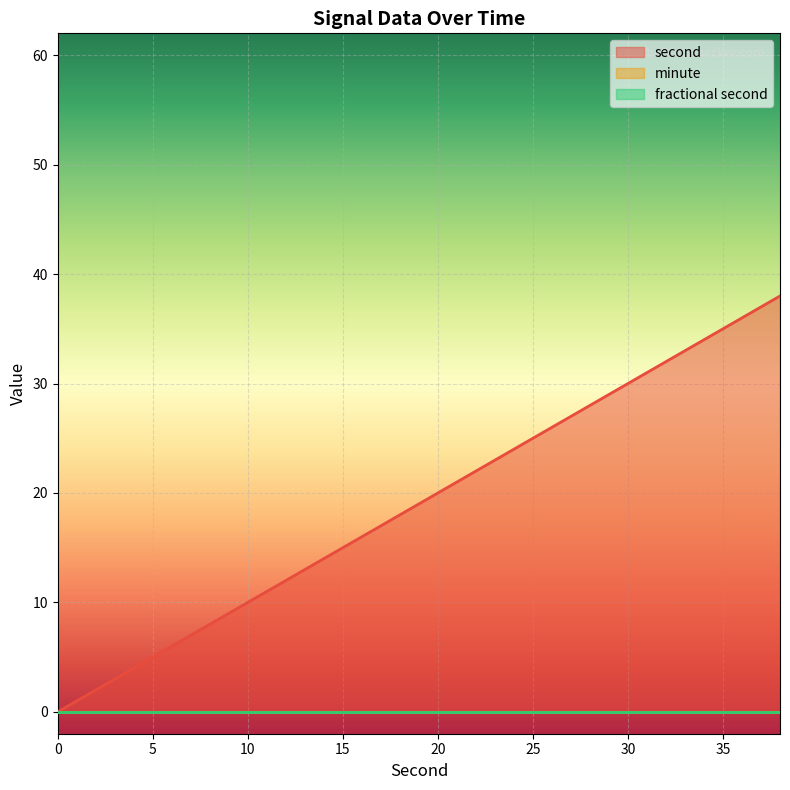

Reading left to right, extract all data points from this chart.

second: 0	2	4	6	8	10	12	14	16	18	20	22	24	26	28	30	32	34	36	38
minute: 0	0	0	0	0	0	0	0	0	0	0	0	0	0	0	0	0	0	0	0
fractional second: 0	0	0	0	0	0	0	0	0	0	0	0	0	0	0	0	0	0	0	0